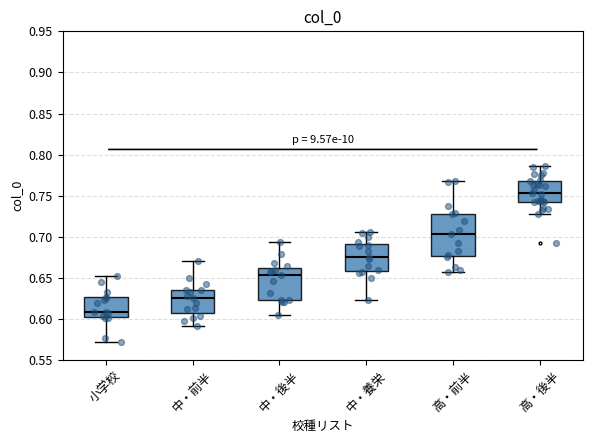

Where is the lower edge of the box for 高・前半 on the y-axis? The values are not printed on the chart, so give them approximately, as read against the axis.

0.675